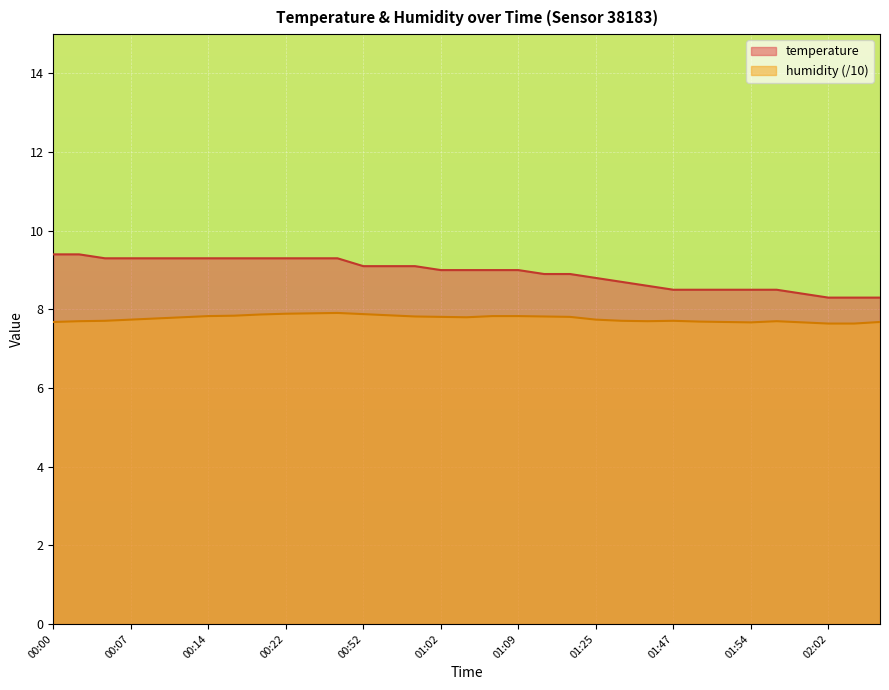

What is the maximum value shown in the chart?

9.4